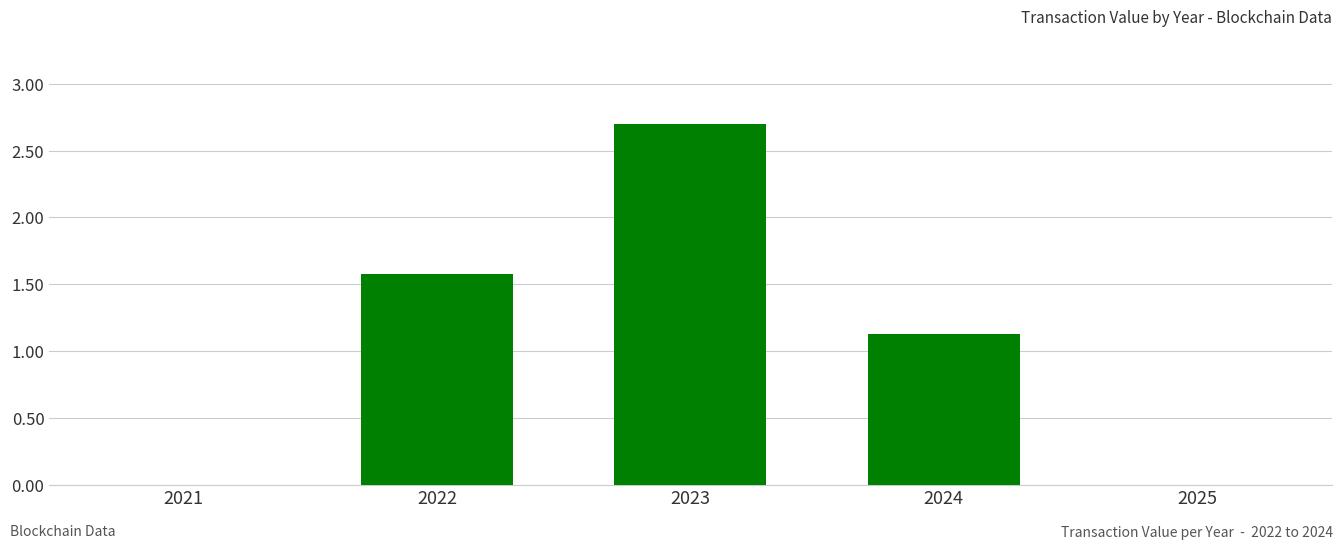

What is the sum of the values at 2022 and 2025?

1.6